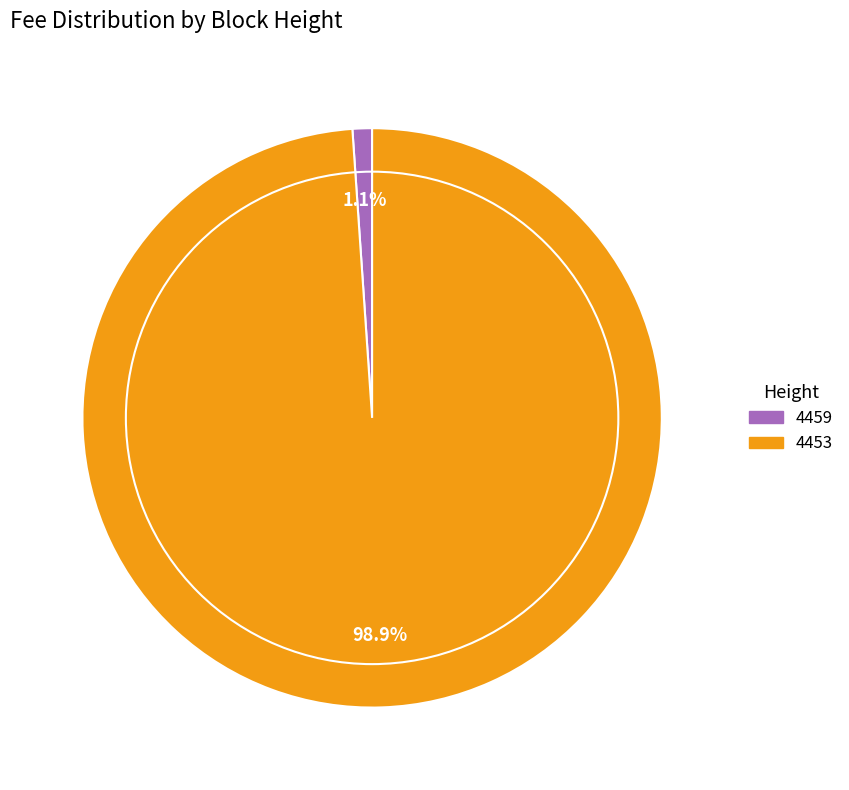

Is it true that 4459 is 11% of the pie?

False